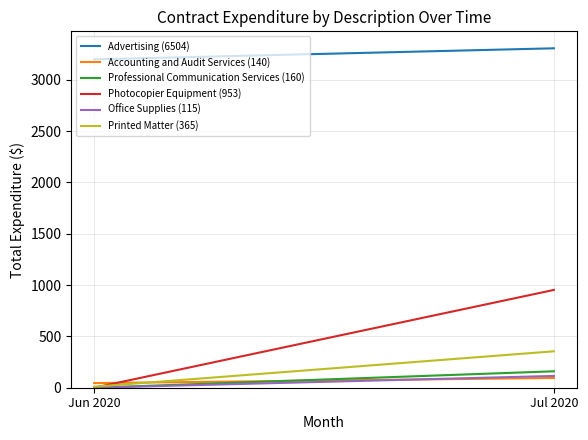

Which series has the largest total across all categories?

Advertising (6504)